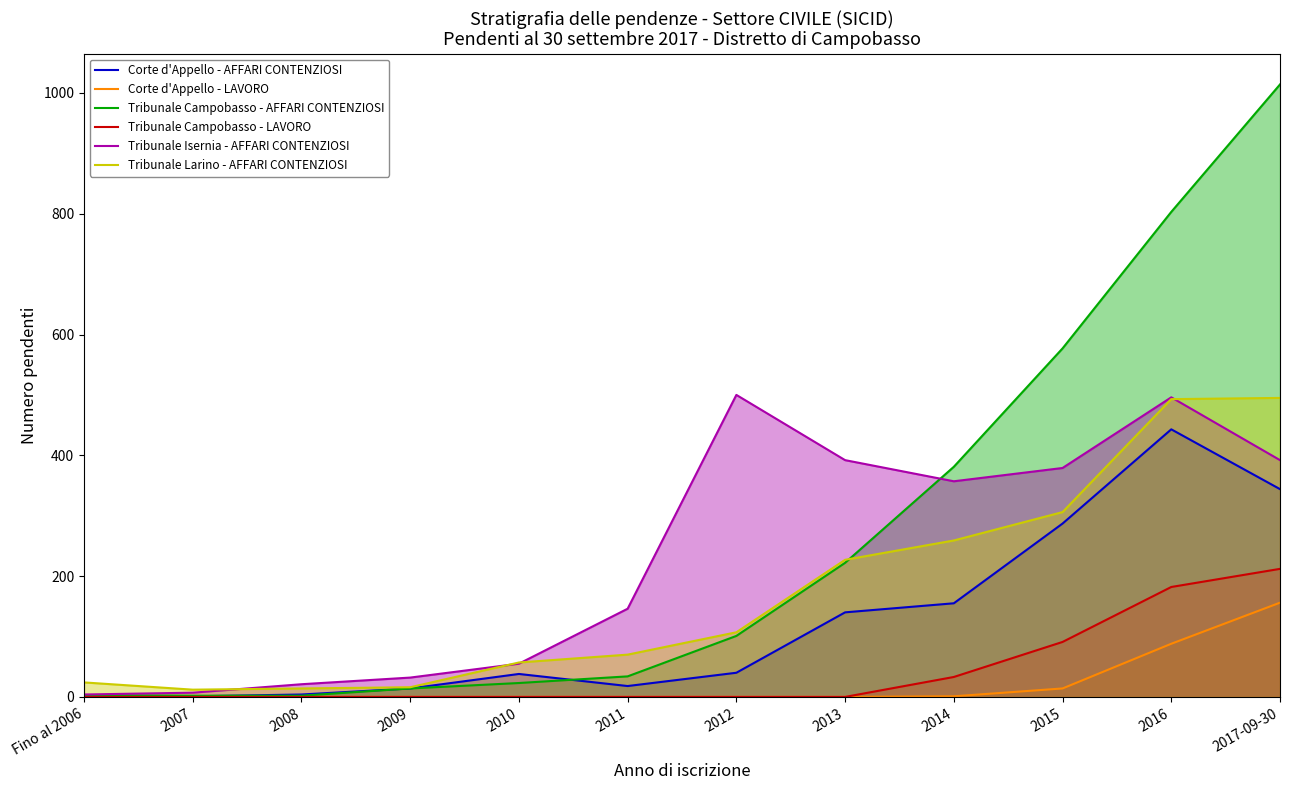

True or false: Tribunale Isernia - AFFARI CONTENZIOSI has a value of 517 at 2017-09-30.

False